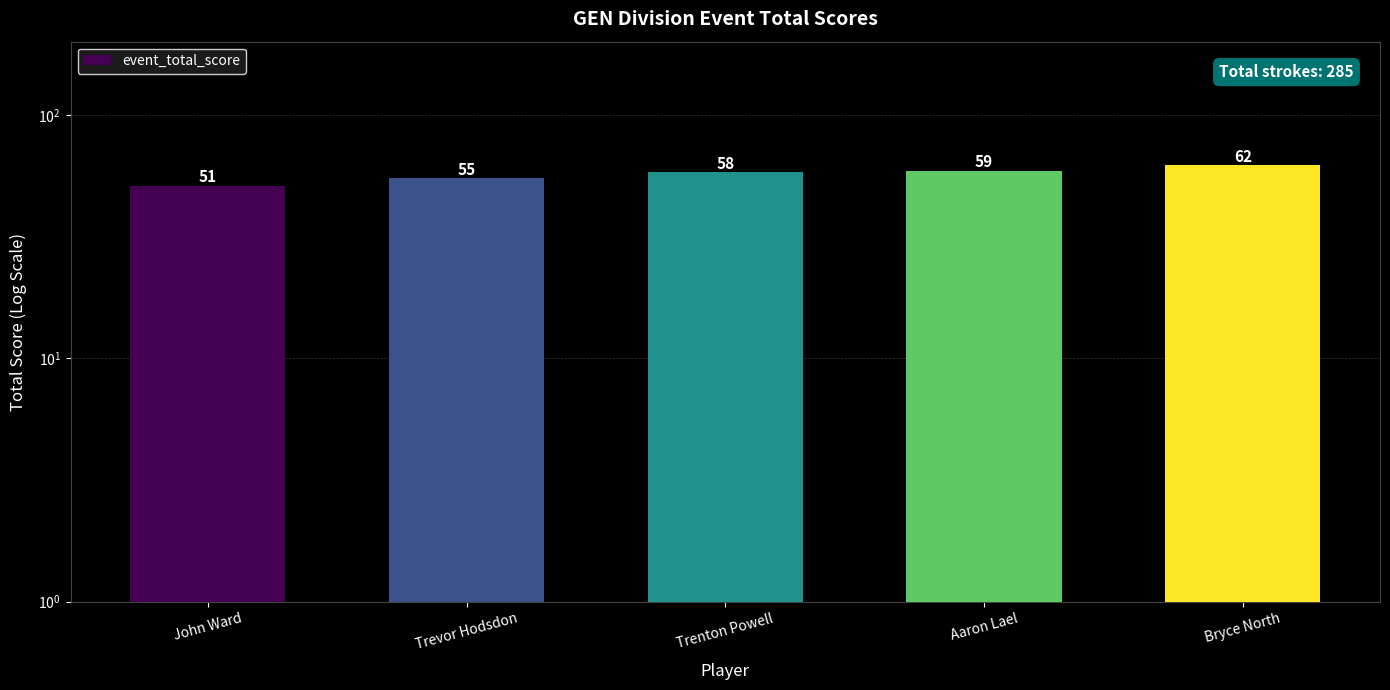

Between Bryce North and Trenton Powell, which is larger?

Bryce North